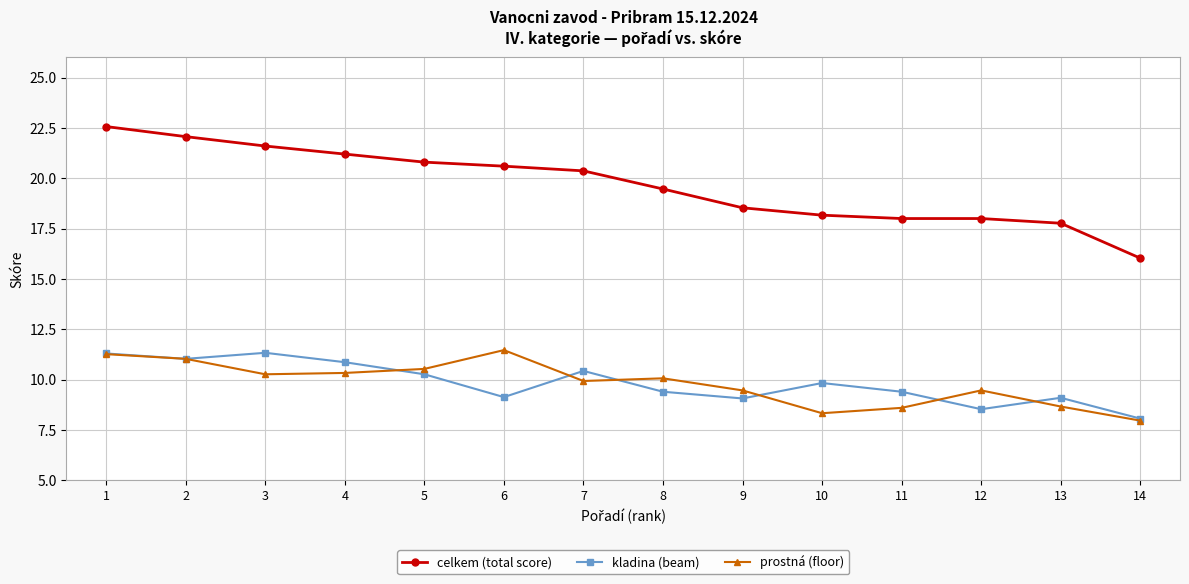

Which series has the widest spread of values?

celkem (total score)